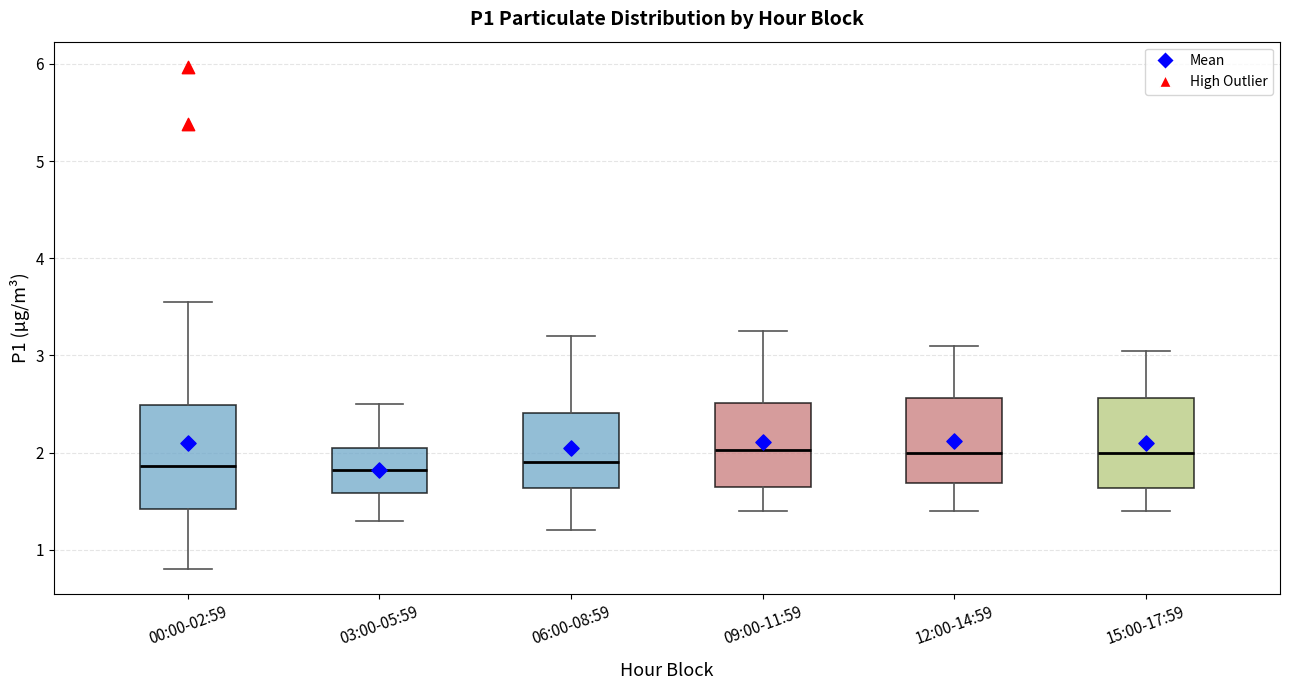

Reading left to right, transcribe this box plot: for each box, give where its median line is, the range the box spans, and where its two whiskers end, as read against the y-axis. The values are not printed on the chart, so give them approximately, as read against the axis.

00:00-02:59: median 1.9, box 1.4 to 2.5, whiskers 0.8 to 3.6
03:00-05:59: median 1.8, box 1.6 to 2.1, whiskers 1.3 to 2.5
06:00-08:59: median 1.9, box 1.6 to 2.4, whiskers 1.2 to 3.2
09:00-11:59: median 2.0, box 1.7 to 2.5, whiskers 1.4 to 3.3
12:00-14:59: median 2.0, box 1.7 to 2.6, whiskers 1.4 to 3.1
15:00-17:59: median 2.0, box 1.6 to 2.6, whiskers 1.4 to 3.1